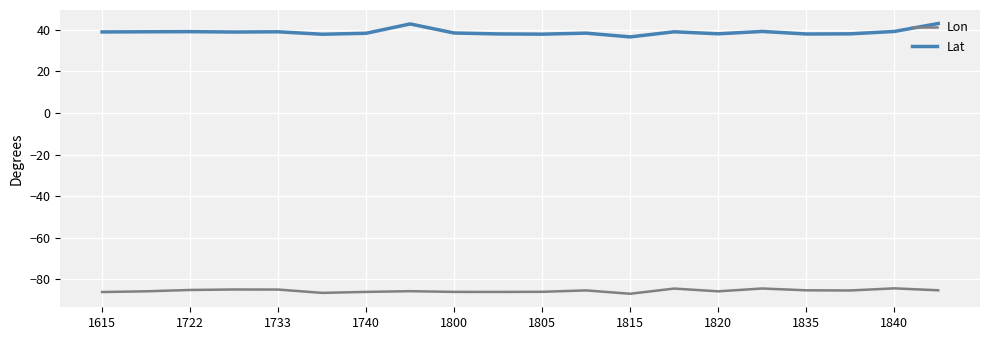

What is the minimum value shown in the chart?

-86.9